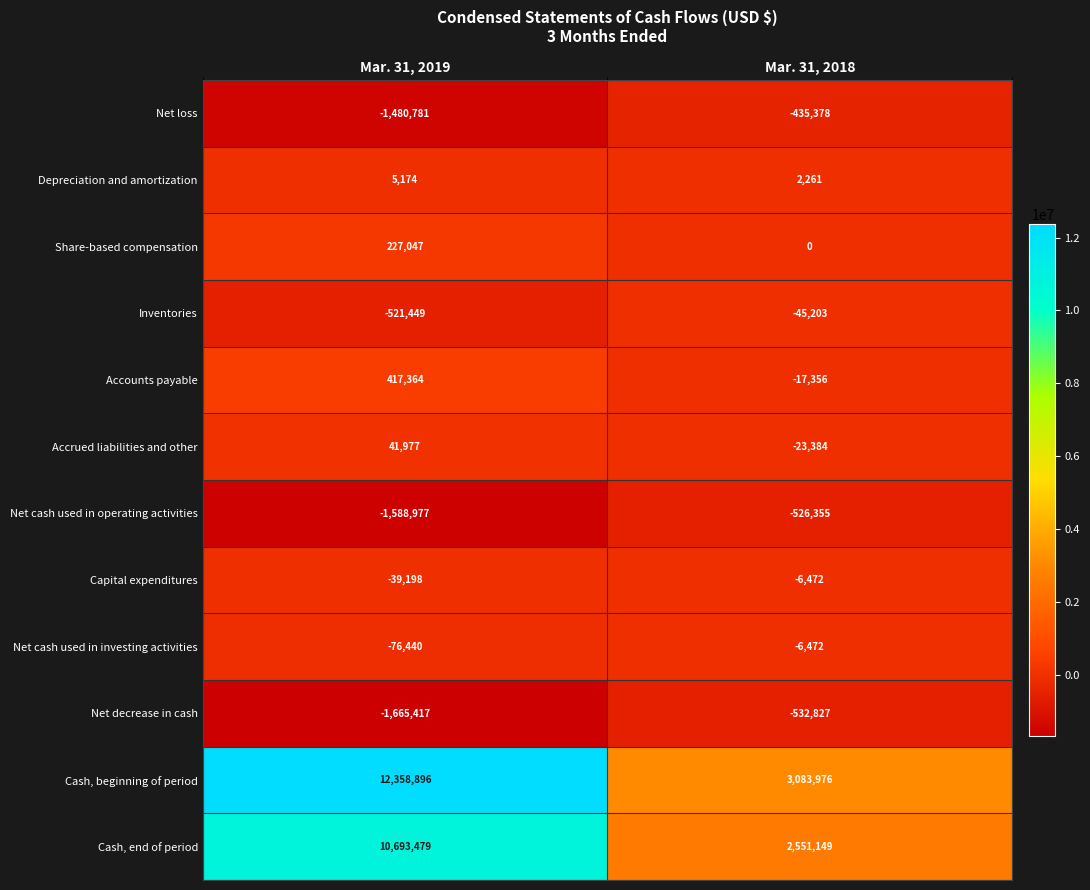

Which series has the largest total across all categories?

Cash, beginning of period